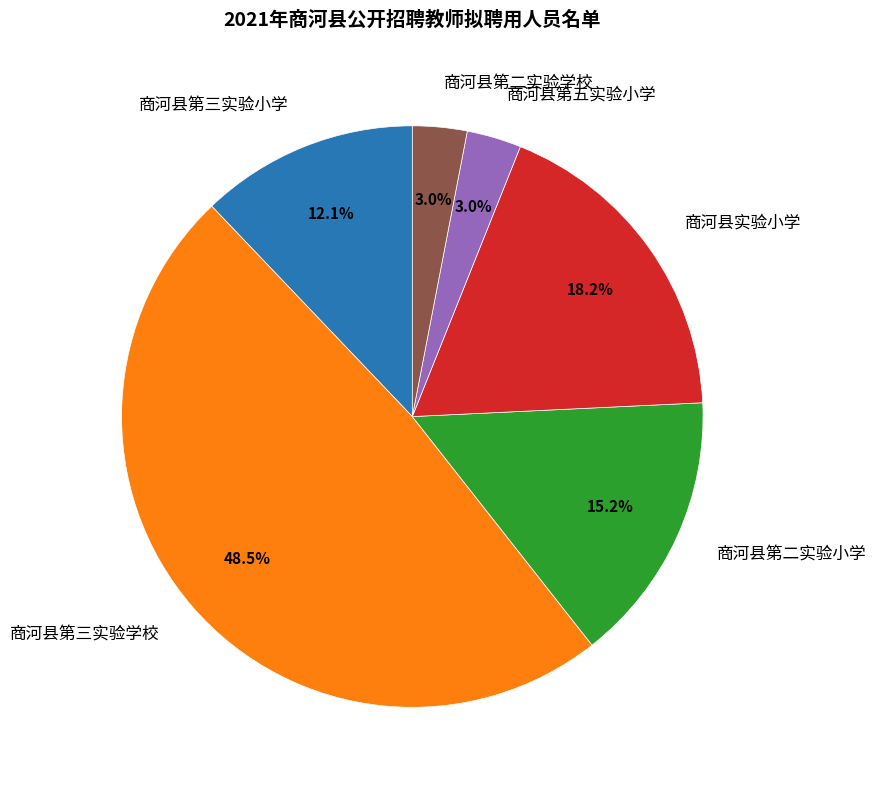

What is the largest slice in the pie chart?

商河县第三实验学校